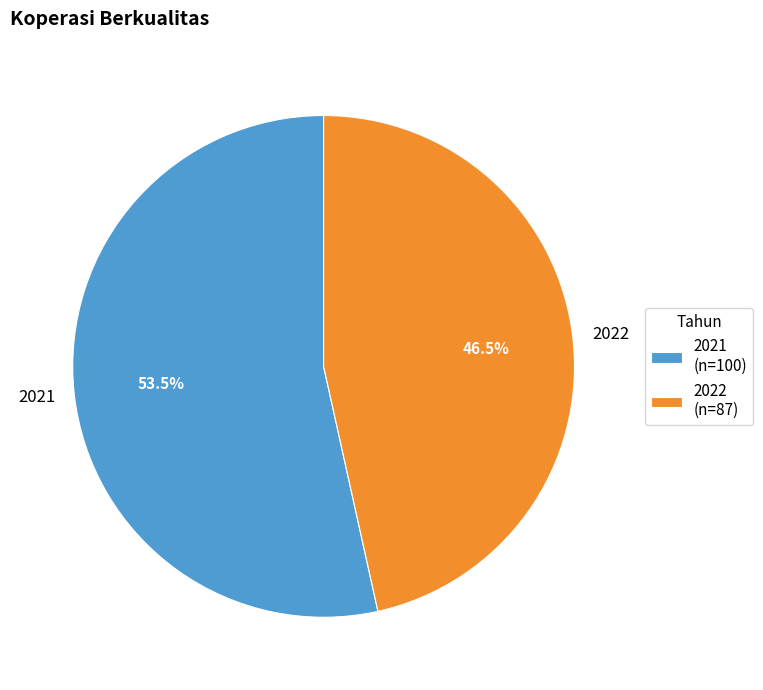

To the nearest percent, what is the difference between the 2021 and 2022 slice percentages?

7%